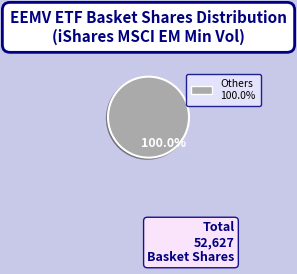

Does any single category account for the majority?

Yes